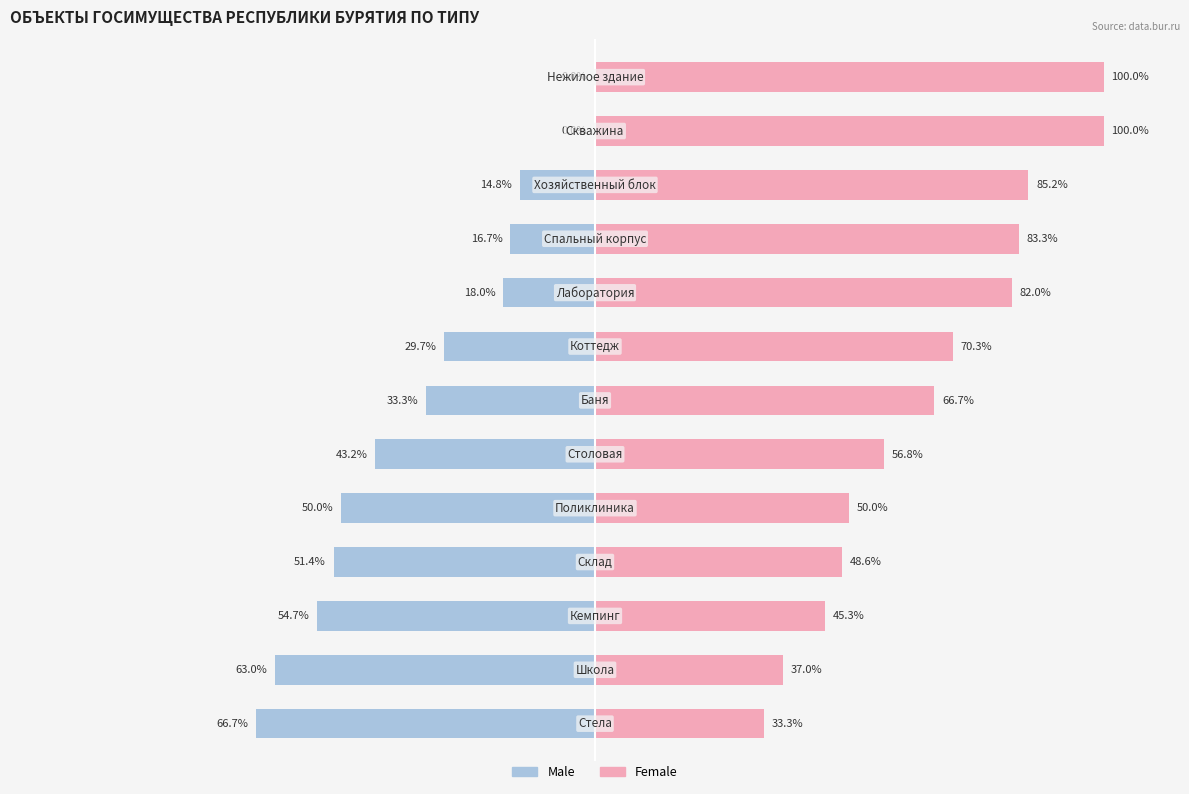

Where does the Female series first go above 66?

6